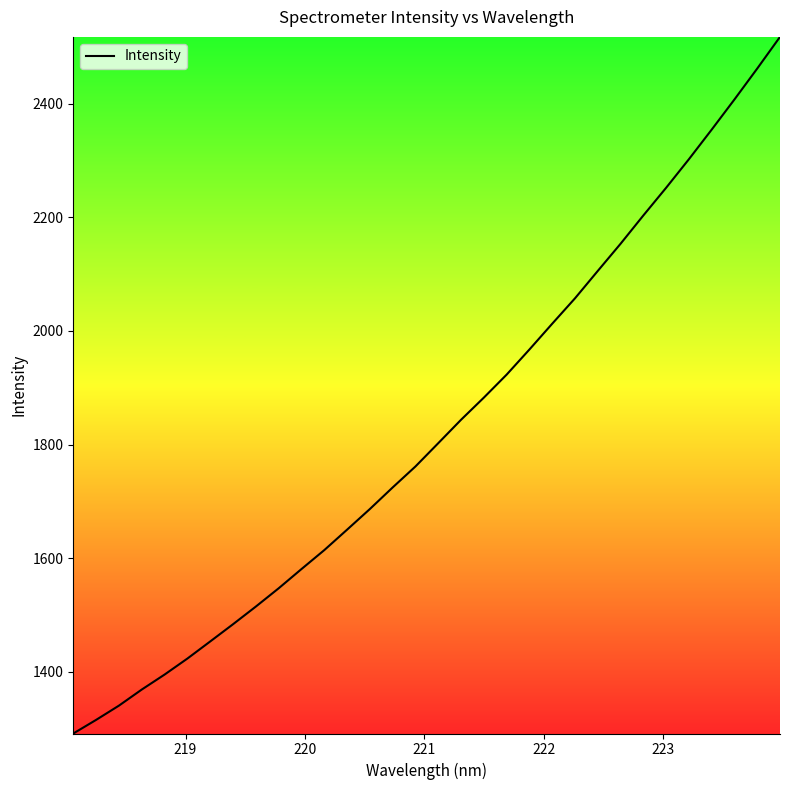

What is the difference between the maximum and minimum values?

1225.6